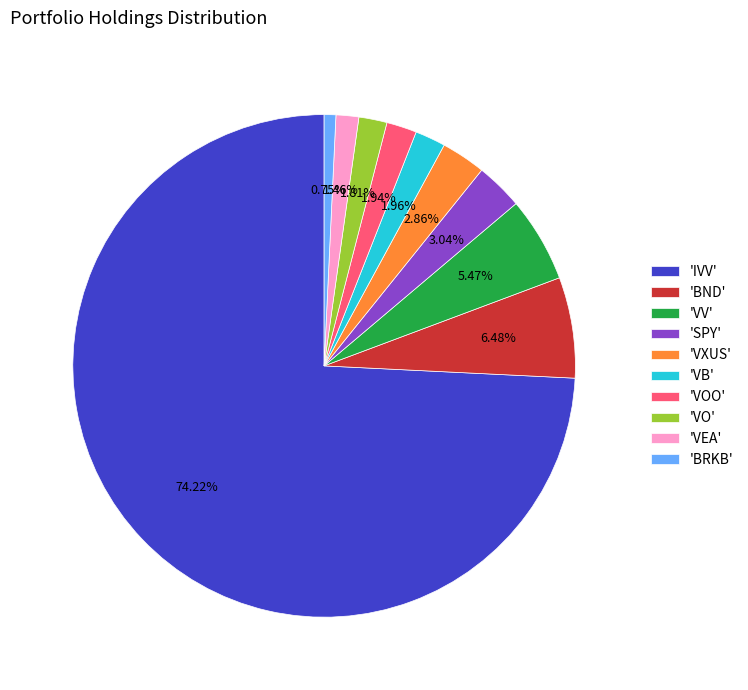

To the nearest percent, what is the average slice percentage?

10%